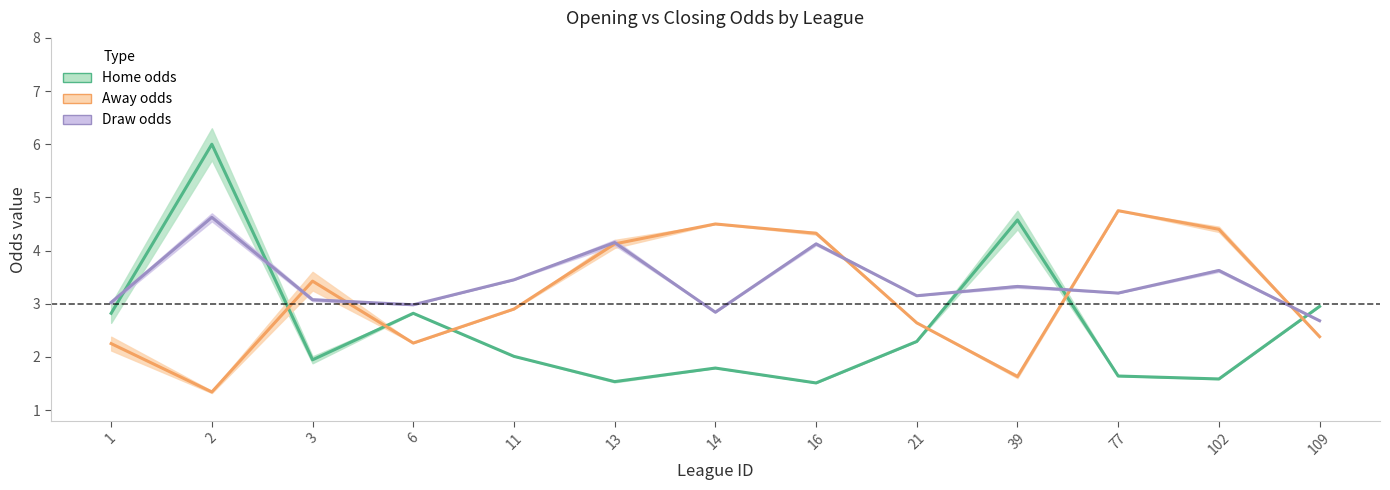

What is the average value of the Home odds series?

2.6